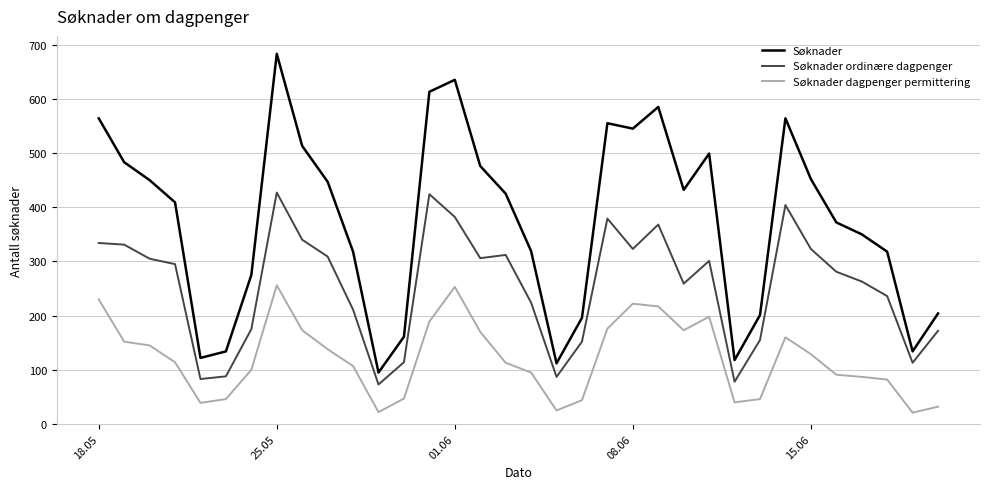

What is the difference between the maximum and minimum values in the Søknader ordinære dagpenger series?

354